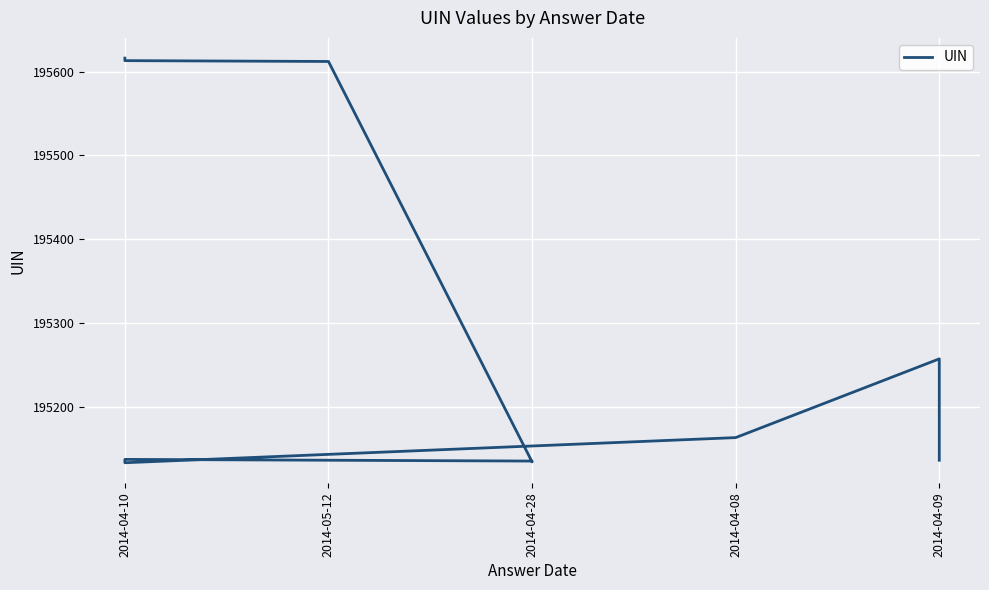

Is this an area chart (filled region under the line)?

No